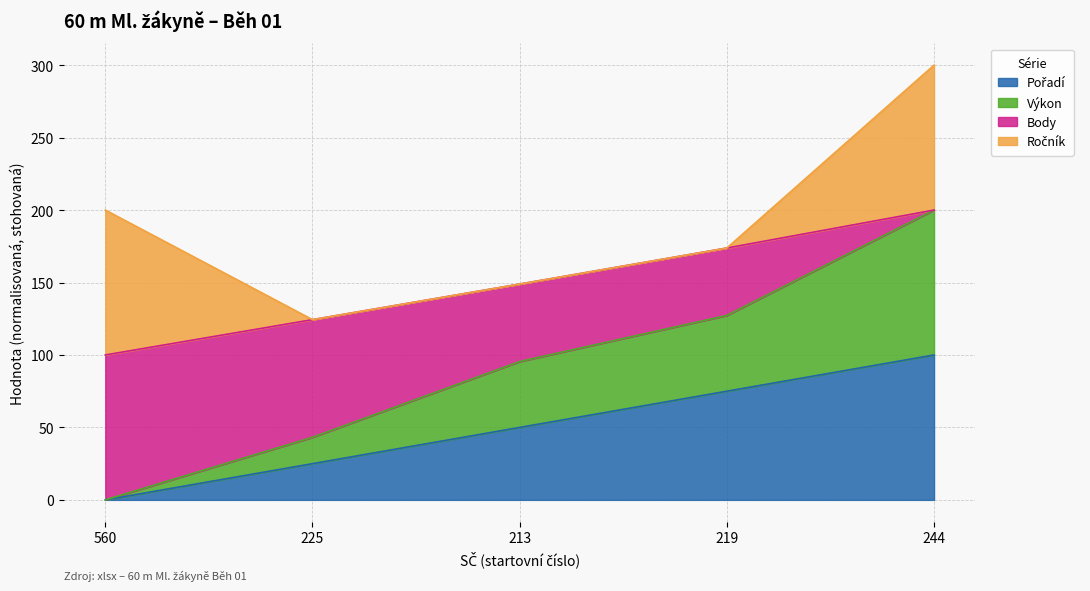

What is the total value across all series at 213?

148.9